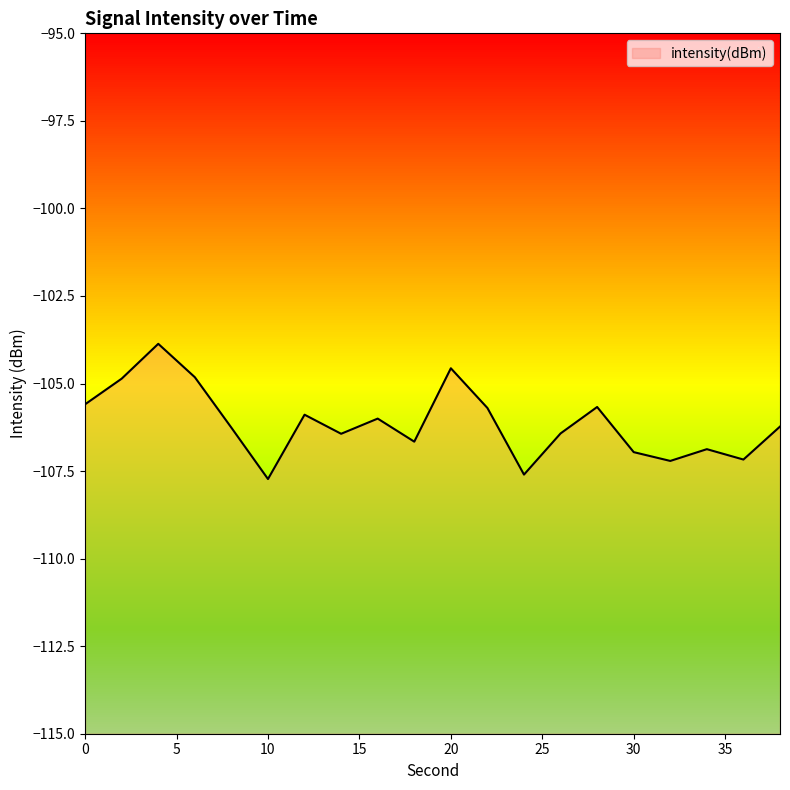

The value at 30 is -30.4. True or false?

False